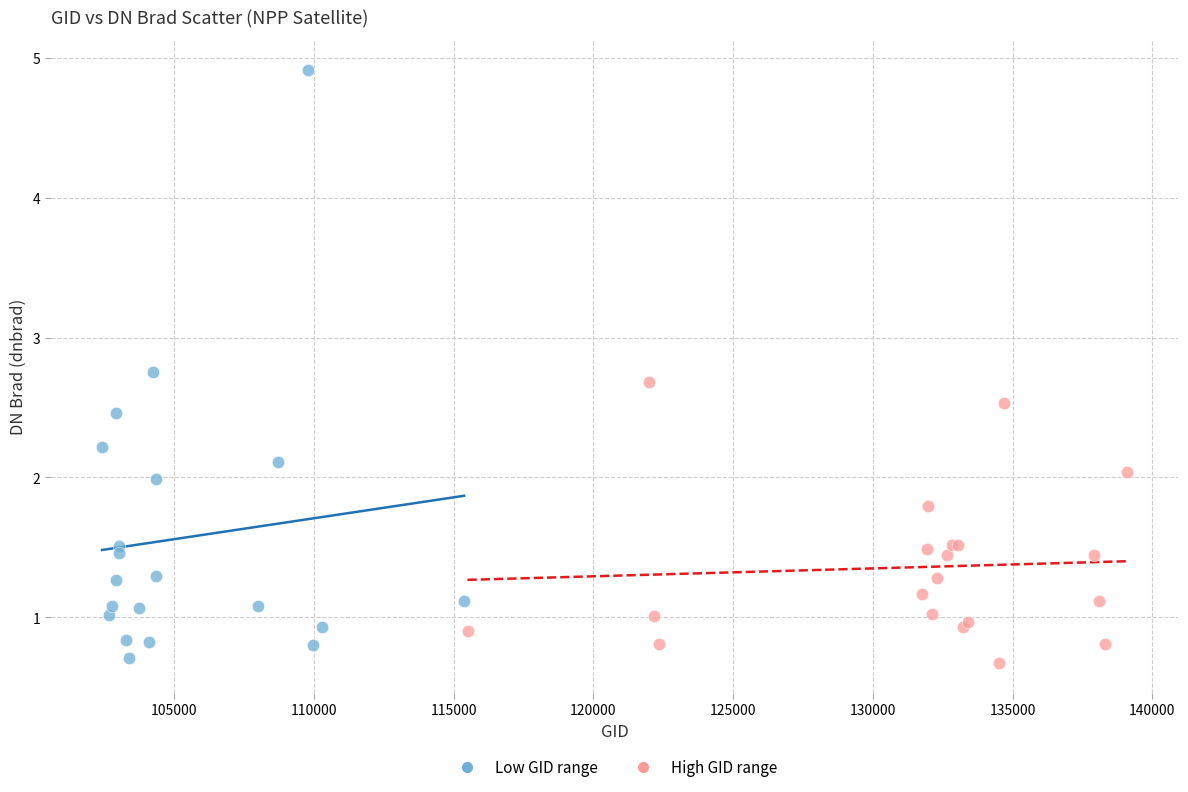

Which series contains the highest Y value?

Low GID range